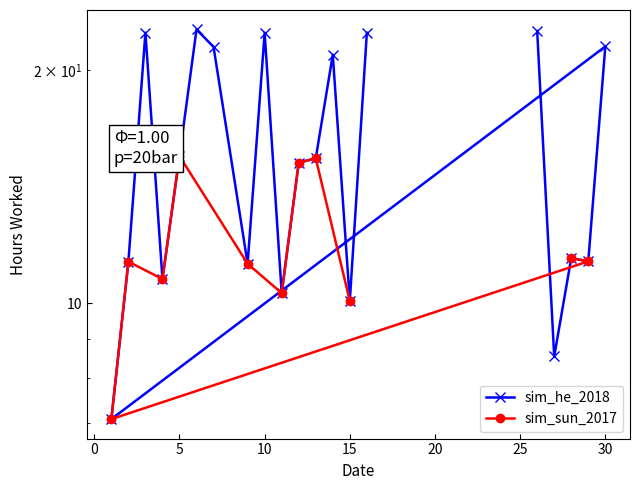

Between 7 and 12, which is larger?

7